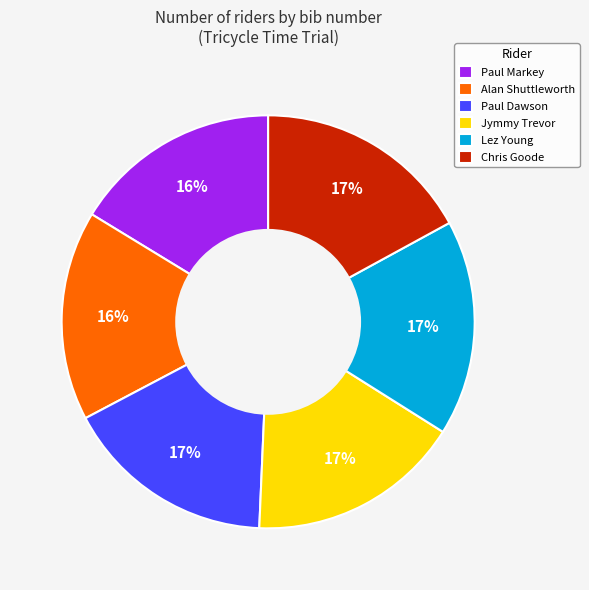

Is the sum of Chris Goode and Alan Shuttleworth greater than half?

No